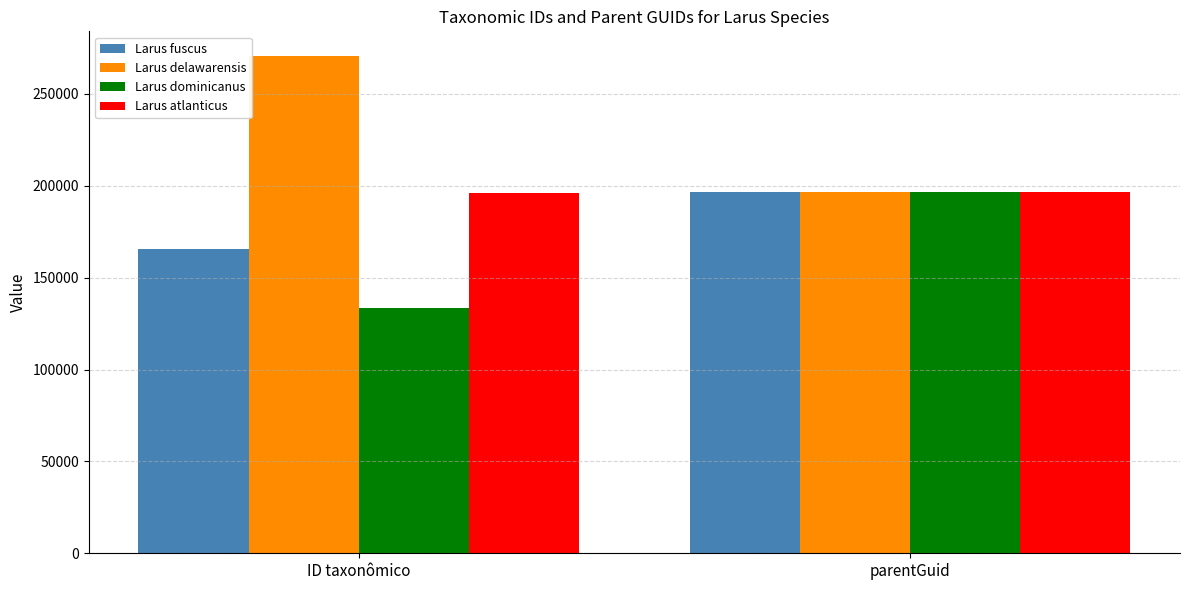

What is the difference between the Larus dominicanus values at parentGuid and ID taxonômico?

63073